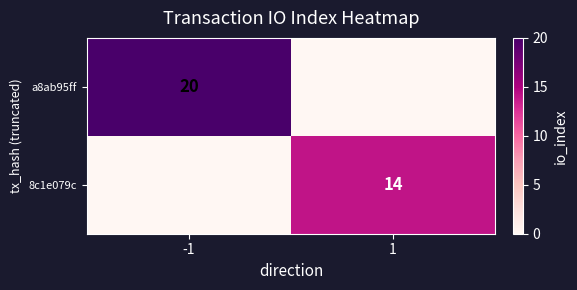

True or false: 8c1e079c has a value of 19 at 1.

False